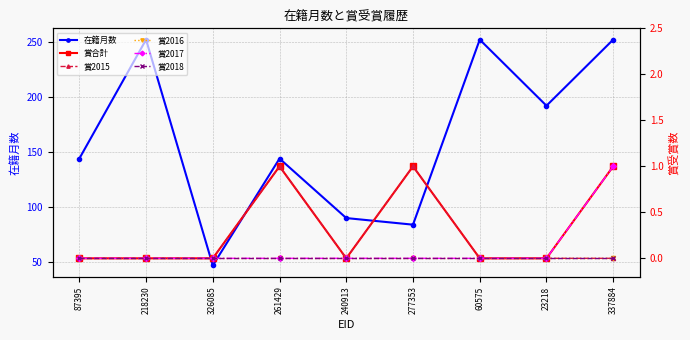

Is the value of 賞2016 at 87395 greater than the value of 賞2017 at 60575?

No